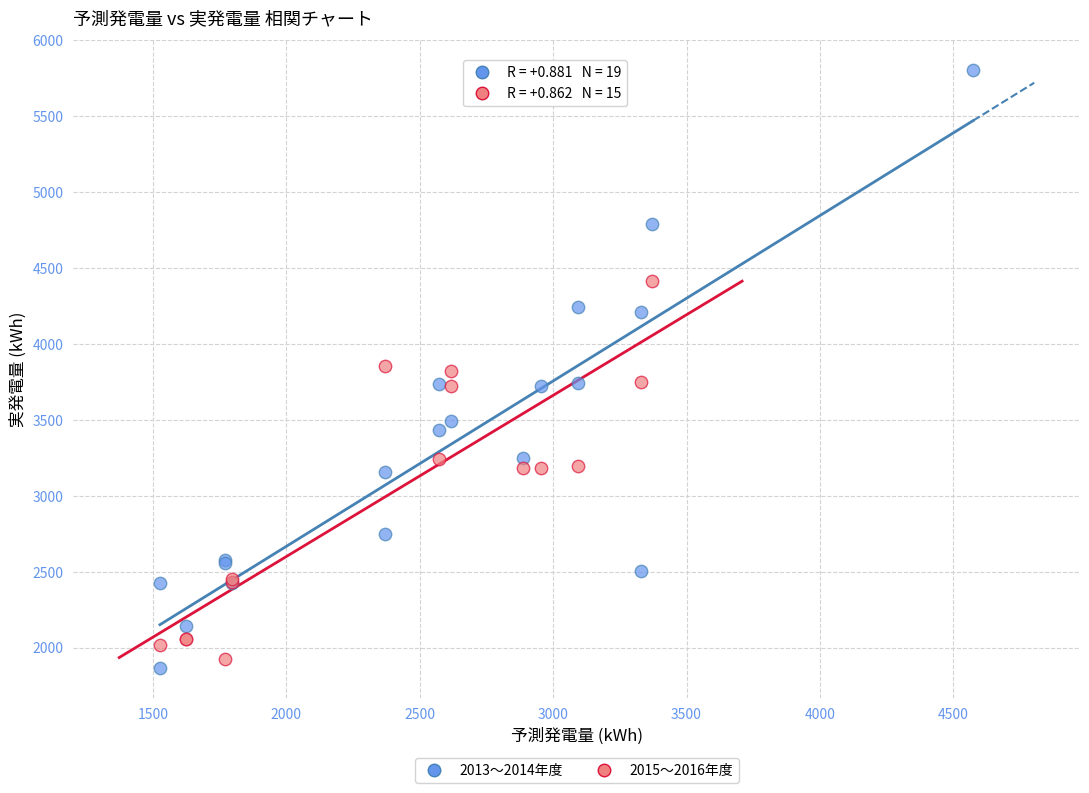

Which series has the widest spread of Y values?

2013〜2014年度